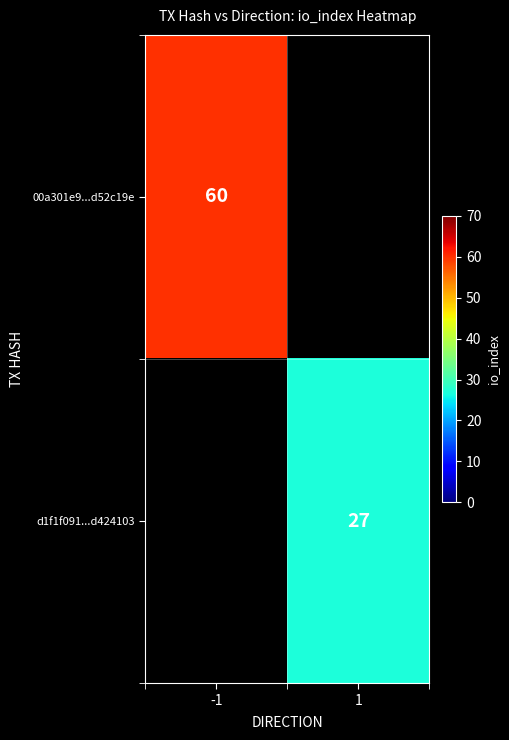

True or false: d1f1f091...d424103 has a value of 27 at 1.

True